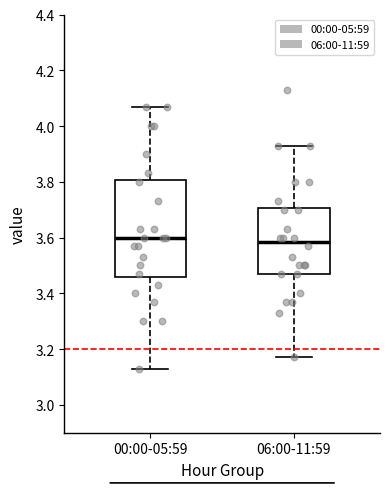

Reading left to right, read every box against the y-axis: the position of its median line, the range the box covers, and the ends of its whiskers. The values are not printed on the chart, so give them approximately, as read against the axis.

00:00-05:59: median 3.60, box 3.46 to 3.80, whiskers 3.14 to 4.08
06:00-11:59: median 3.58, box 3.48 to 3.70, whiskers 3.18 to 3.94